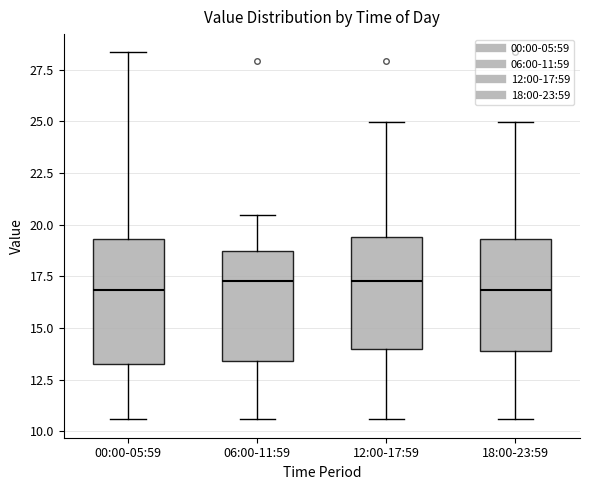

Which box is the tallest, from its lower edge to its upper edge?

00:00-05:59